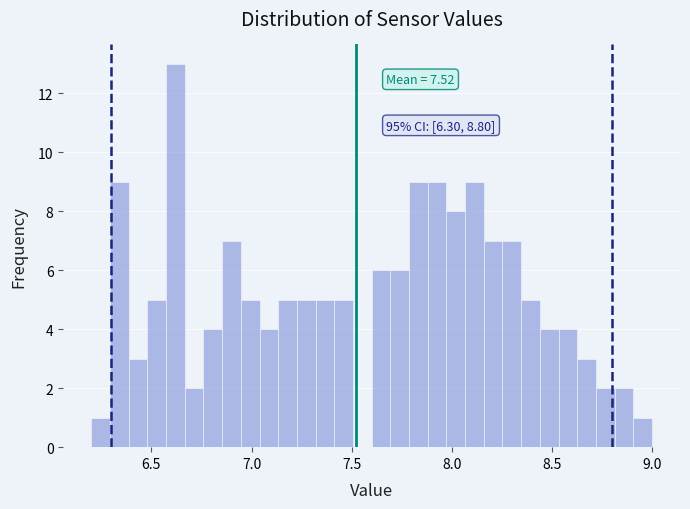

Around what value on the x-axis is the tallest bar? Give the approximate position of its centre, as read against the axis.

6.60